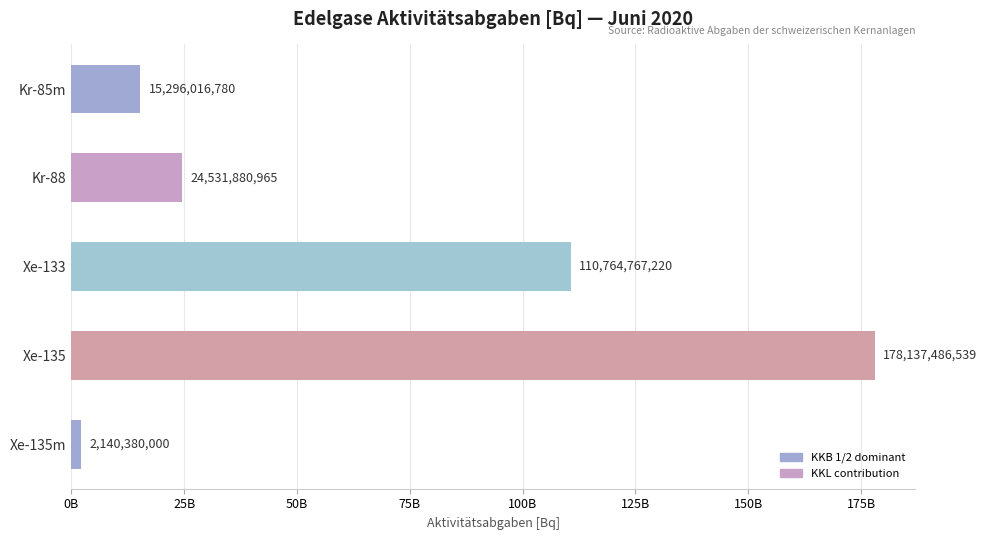

Are the bars horizontal?

Yes